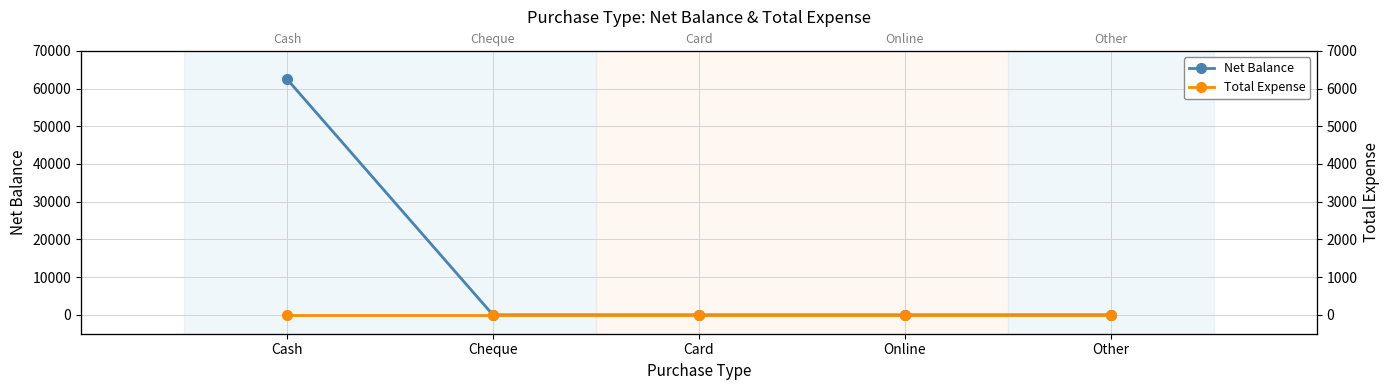

How many data points does each series have?

5